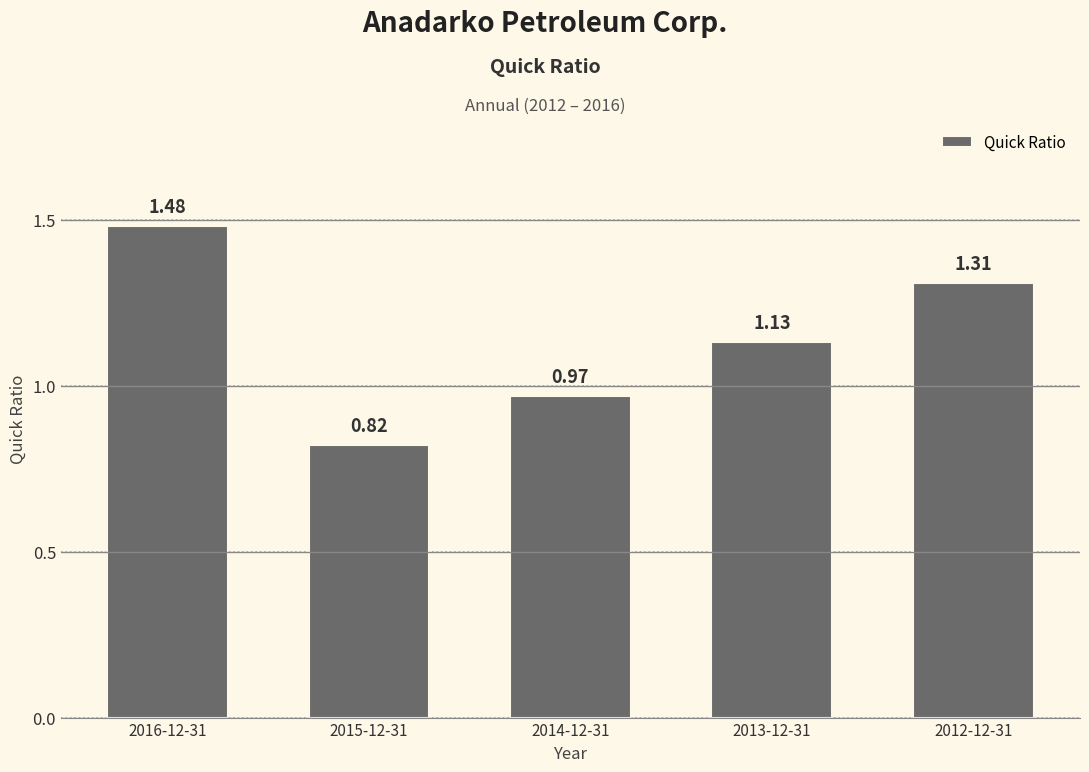

At which category does the chart reach its minimum across all series?

2015-12-31